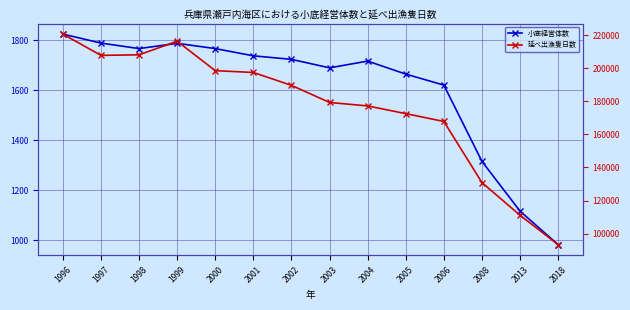

How many distinct data groups are displayed?

2